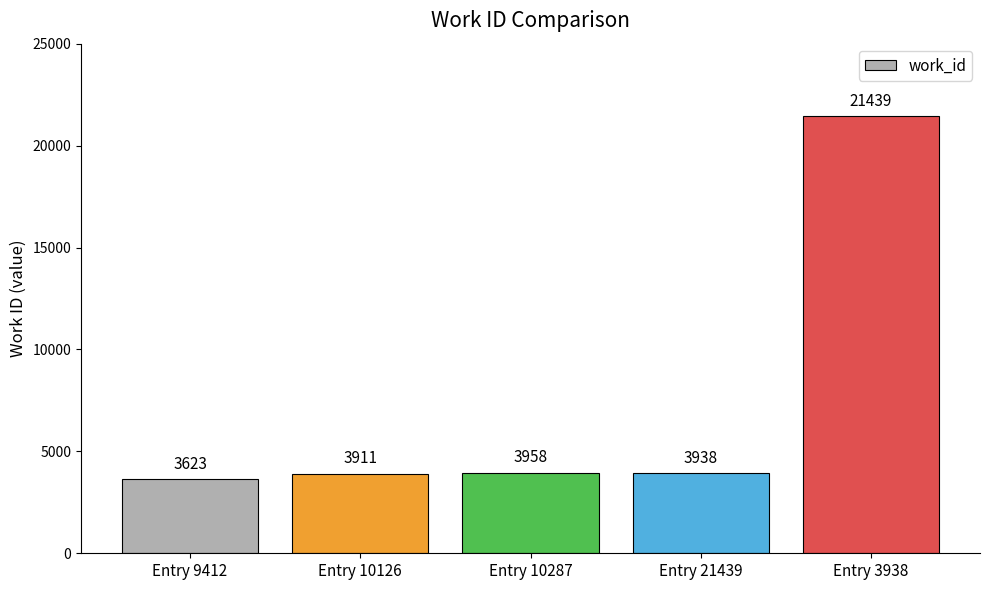

What is the difference between the second highest and minimum values?

335